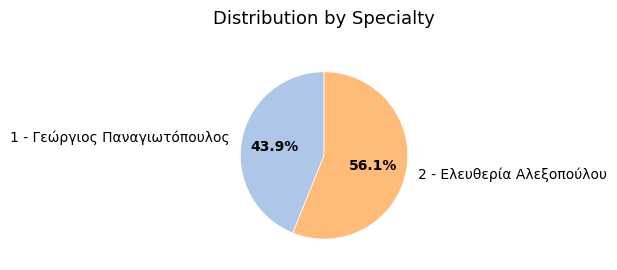

To the nearest percent, what is the average slice percentage?

50%